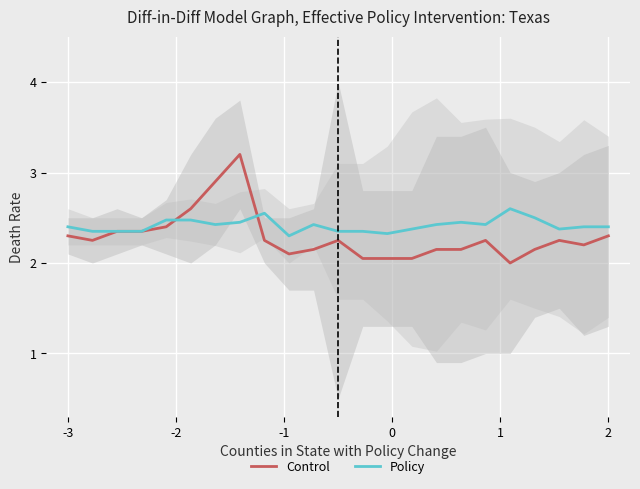

What is the lowest value of the Policy series?

2.3